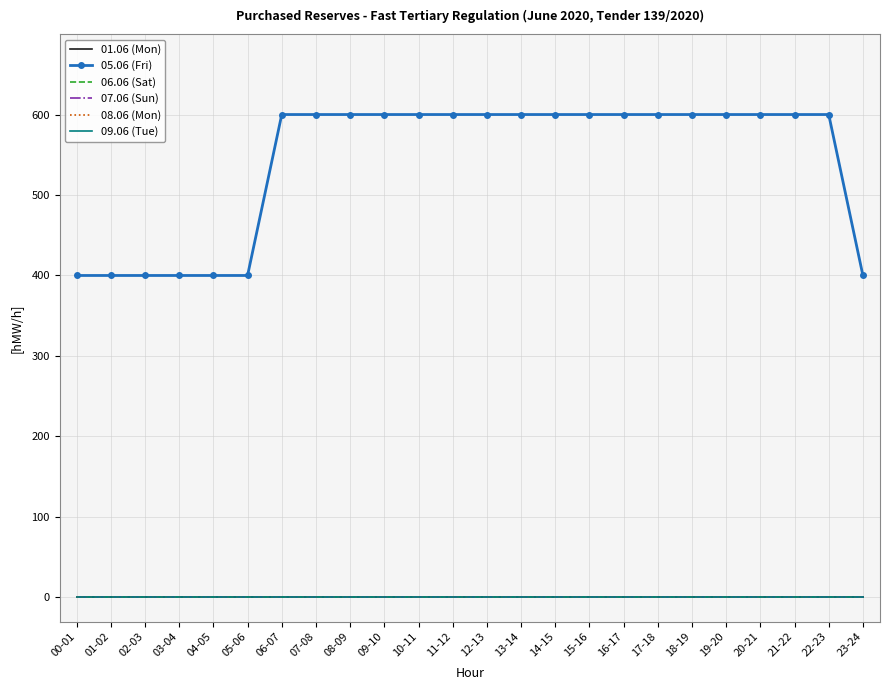

Which series changed the most between 11-12 and 21-22?

01.06 (Mon)